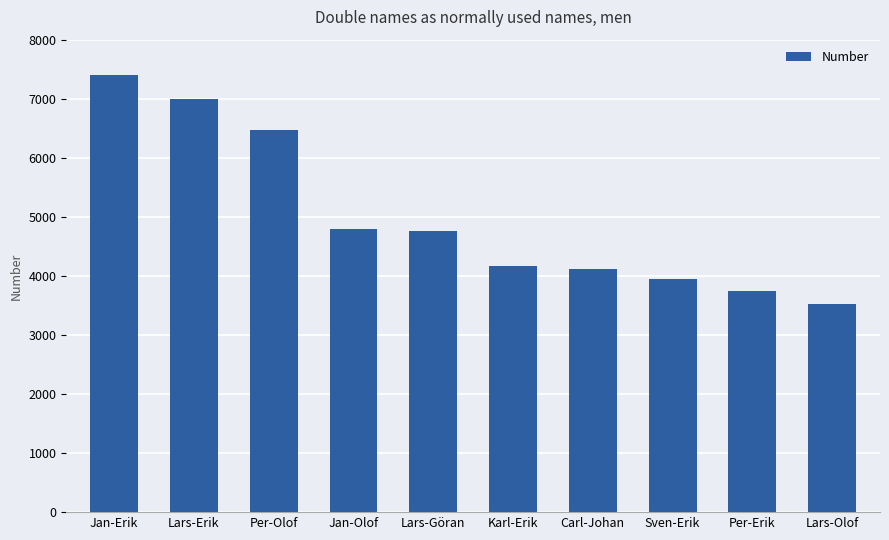

What is the change in value from Karl-Erik to Carl-Johan?

-37